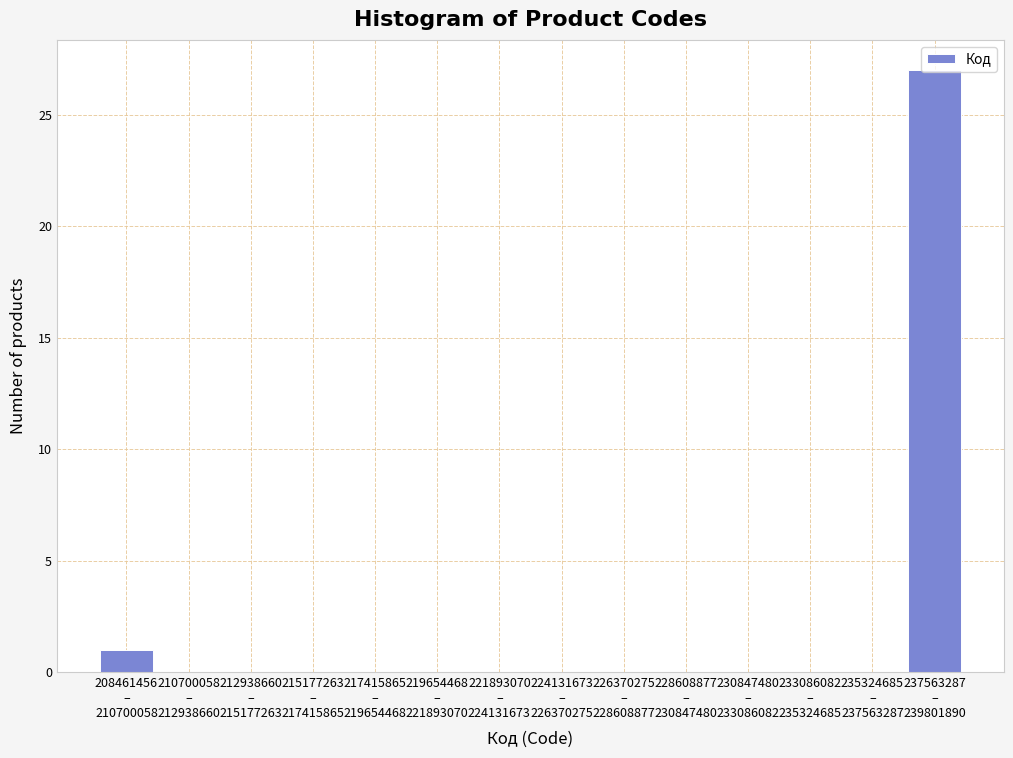

What is the sum of all values?

28